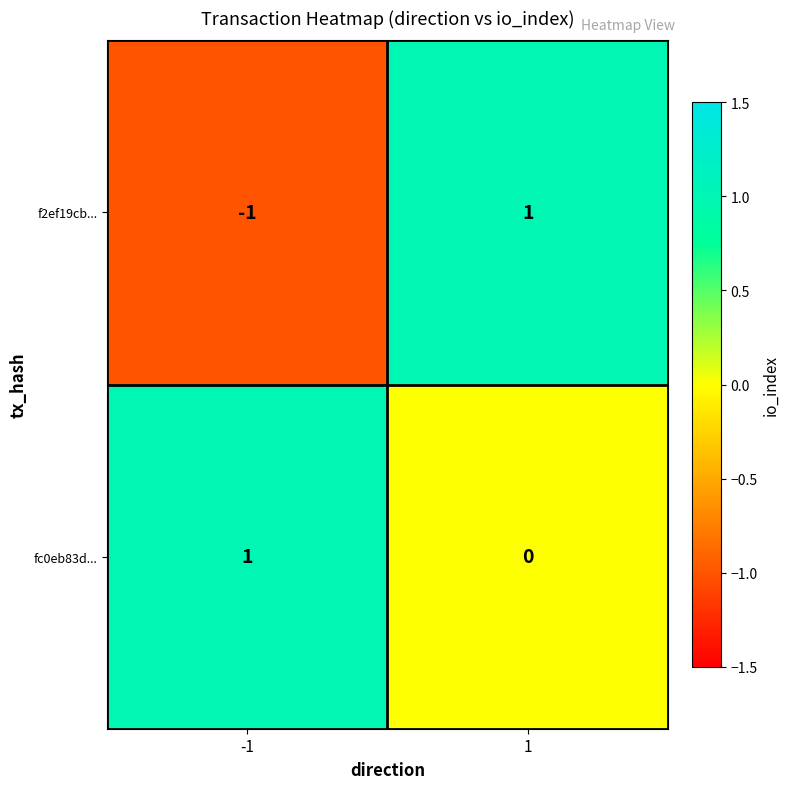

Reading left to right, what are all the values shown in this chart?

f2ef19cb...: -1=-1	1=1
fc0eb83d...: -1=1	1=0